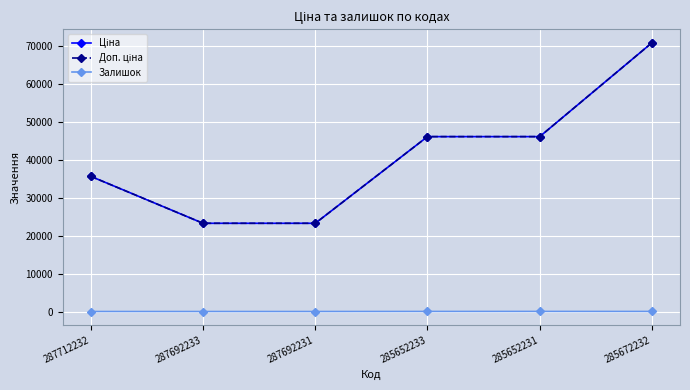

Which series has the largest total across all categories?

Ціна